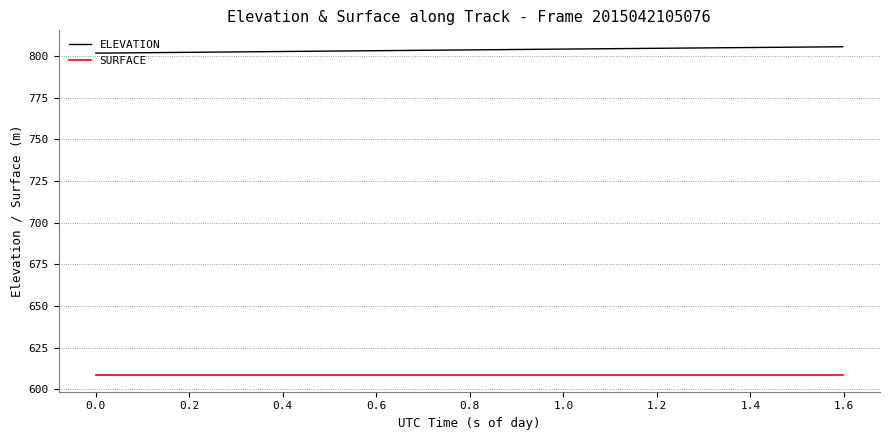

What is the highest value of the ELEVATION series?

805.5